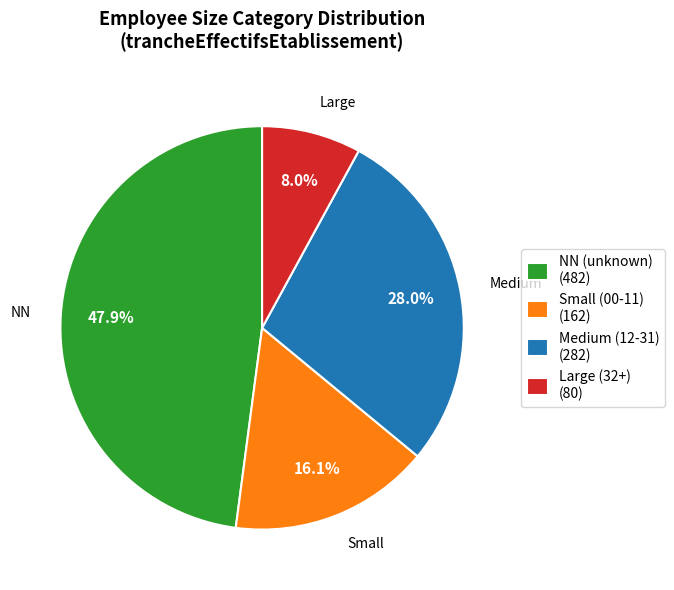

Between NN (unknown) (482) and Large (32+) (80), which is larger?

NN (unknown) (482)